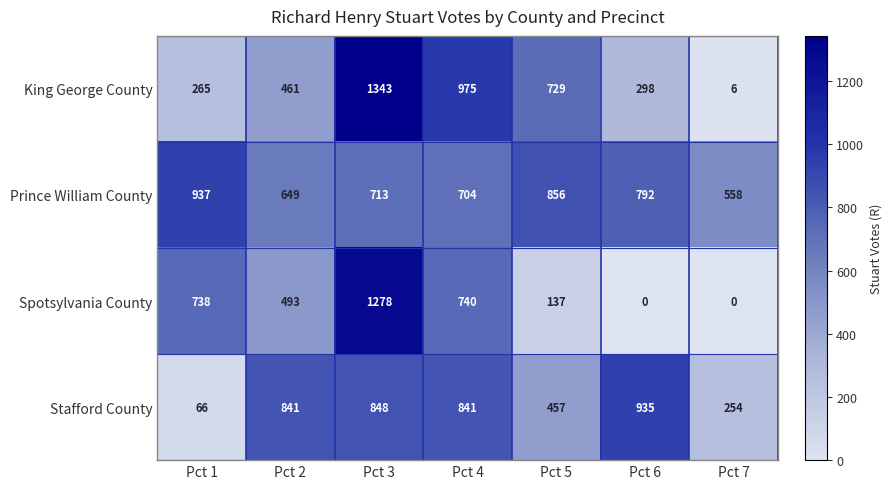

Reading right to left, what are all the values shown in this chart?

King George County: Pct 7=6	Pct 6=298	Pct 5=729	Pct 4=975	Pct 3=1343	Pct 2=461	Pct 1=265
Prince William County: Pct 7=558	Pct 6=792	Pct 5=856	Pct 4=704	Pct 3=713	Pct 2=649	Pct 1=937
Spotsylvania County: Pct 7=0	Pct 6=0	Pct 5=137	Pct 4=740	Pct 3=1278	Pct 2=493	Pct 1=738
Stafford County: Pct 7=254	Pct 6=935	Pct 5=457	Pct 4=841	Pct 3=848	Pct 2=841	Pct 1=66